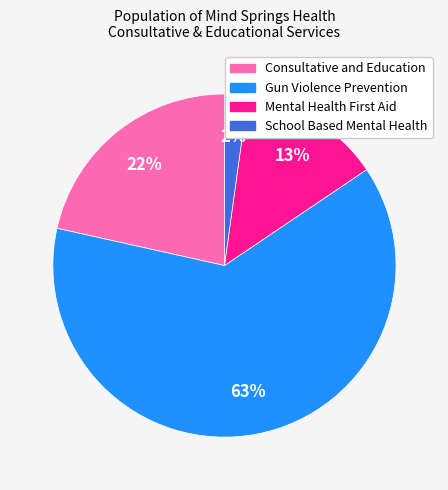

Rank the categories by value from lowest to highest.

School Based Mental Health, Mental Health First Aid, Consultative and Education, Gun Violence Prevention